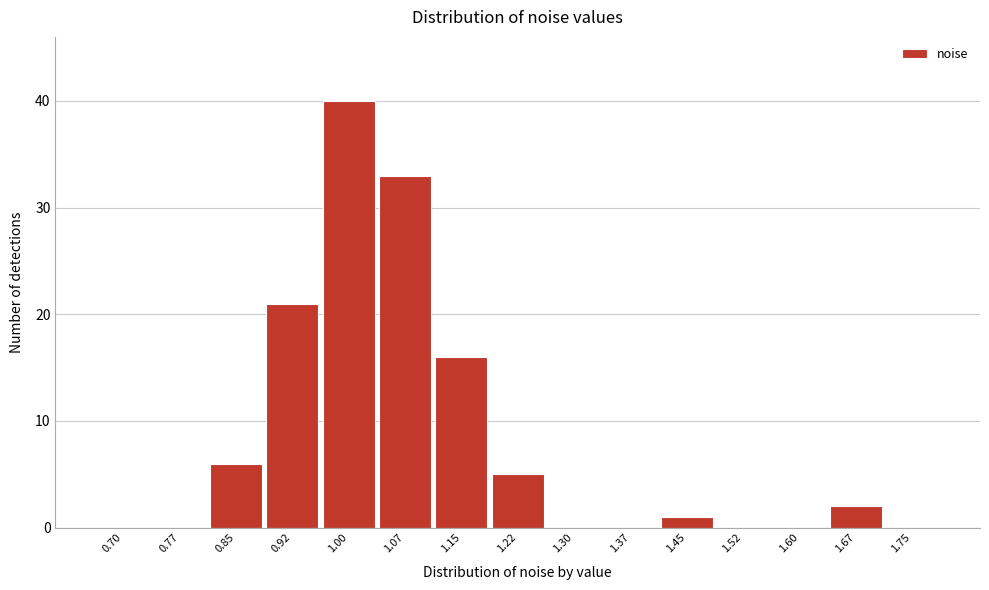

Reading right to left, list all the values displayed in this chart.

1.75=0	1.67=2	1.60=0	1.52=0	1.45=1	1.37=0	1.30=0	1.22=5	1.15=16	1.07=33	1.00=40	0.92=21	0.85=6	0.77=0	0.70=0